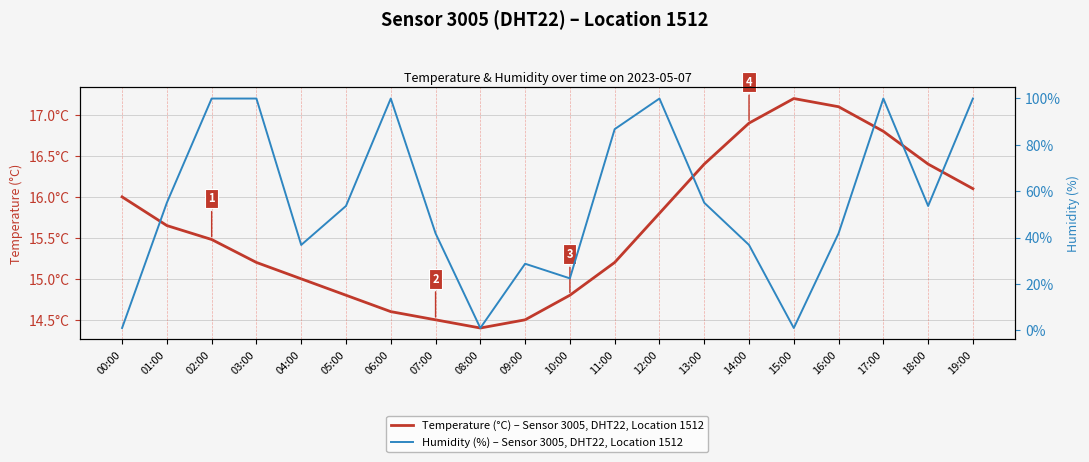

Which series changed the most between 00:00 and 02:00?

Humidity (%) – Sensor 3005, DHT22, Location 1512